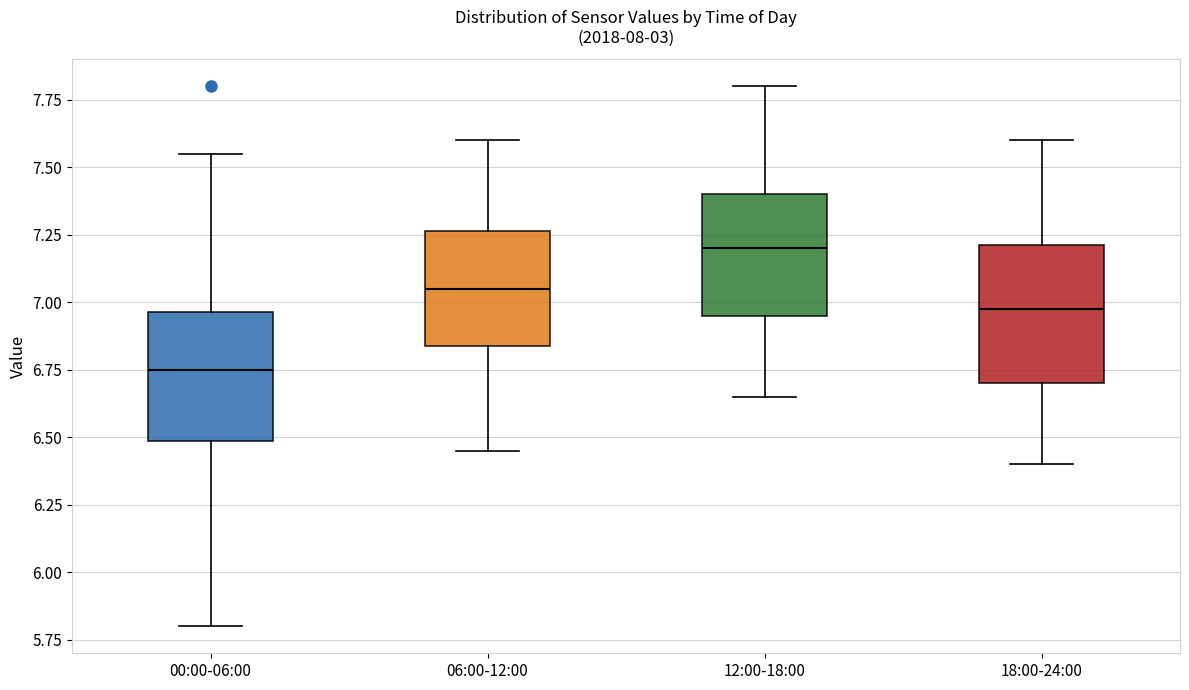

Where is the lower edge of the box for 18:00-24:00 on the y-axis? The values are not printed on the chart, so give them approximately, as read against the axis.

6.70